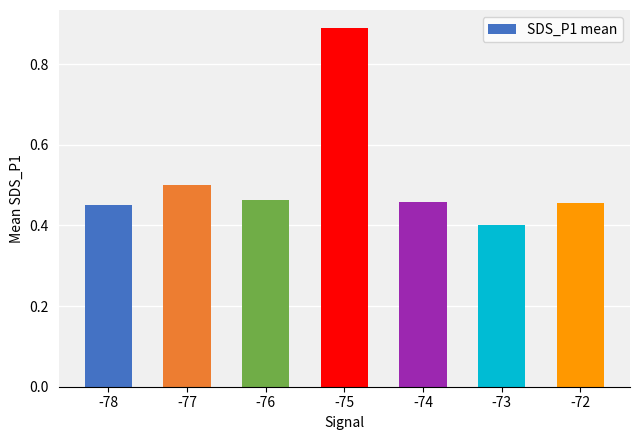

What is the value of the 6th bar from the left?

0.4